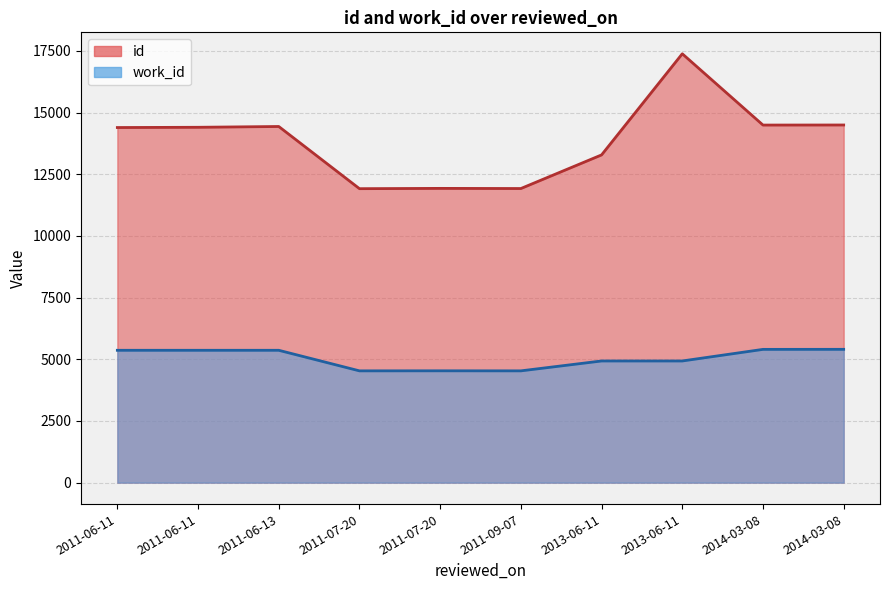

Which series has the largest total across all categories?

id